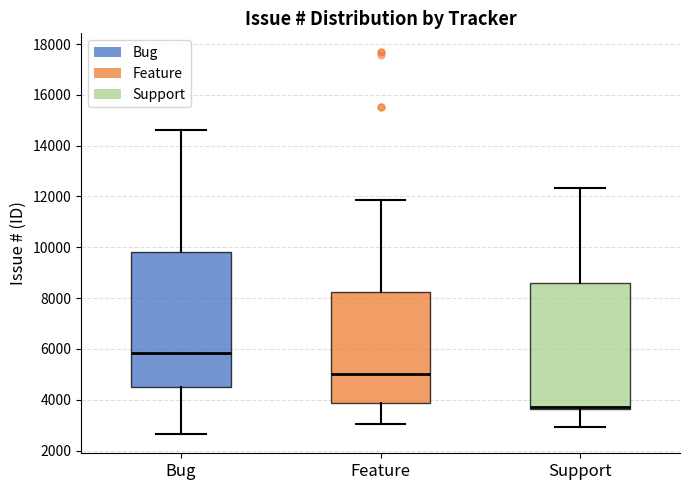

Which box has the lowest median line?

Support